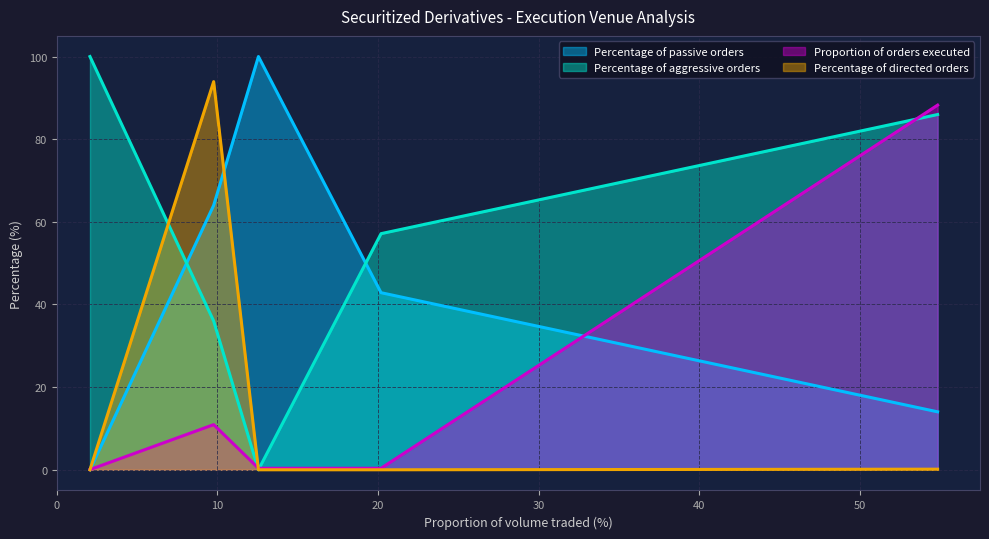

The value of Percentage of aggressive orders at 2.0584 is 132.2. True or false?

False